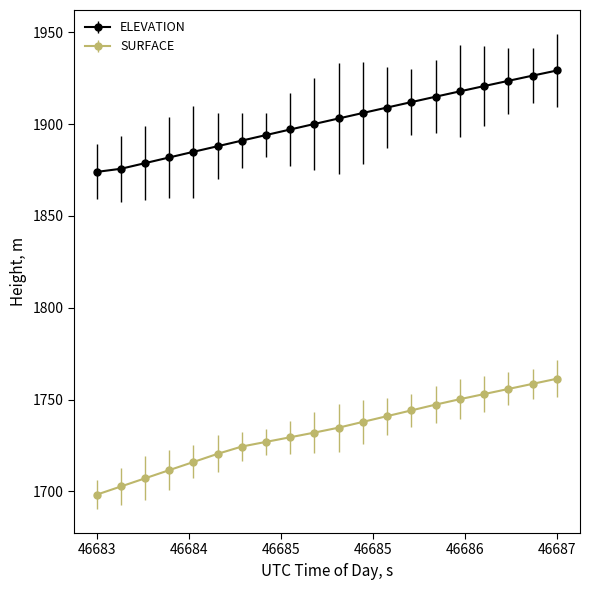

What is the smallest value displayed?

1698.2